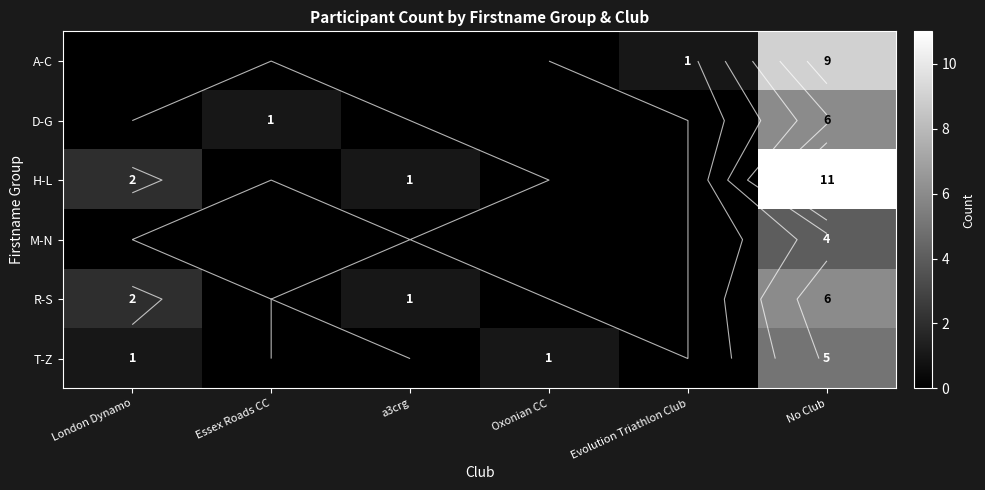

The value of R-S at No Club is 10. True or false?

False